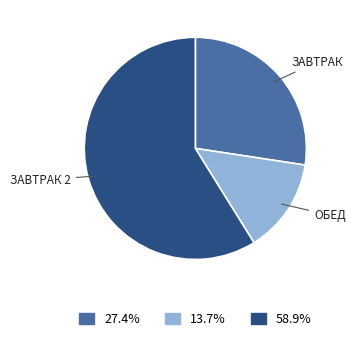

Count the number of slices in the pie.

3